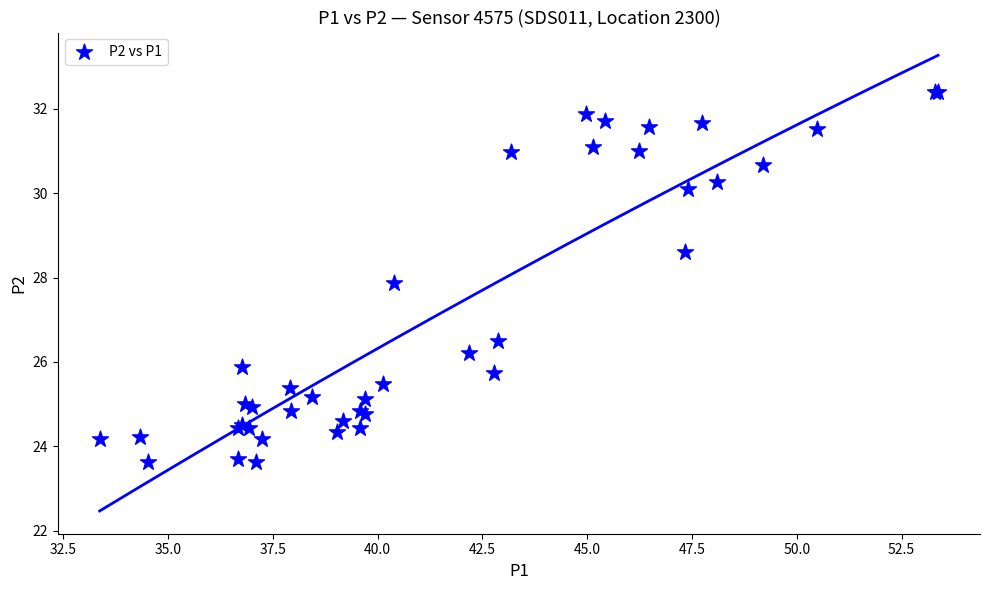

What Y value in the scatter plot is closest to 28?

27.9